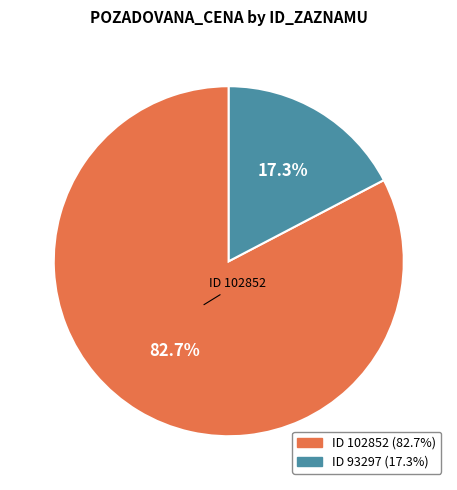

Is there any slice that represents more than half of the pie?

Yes